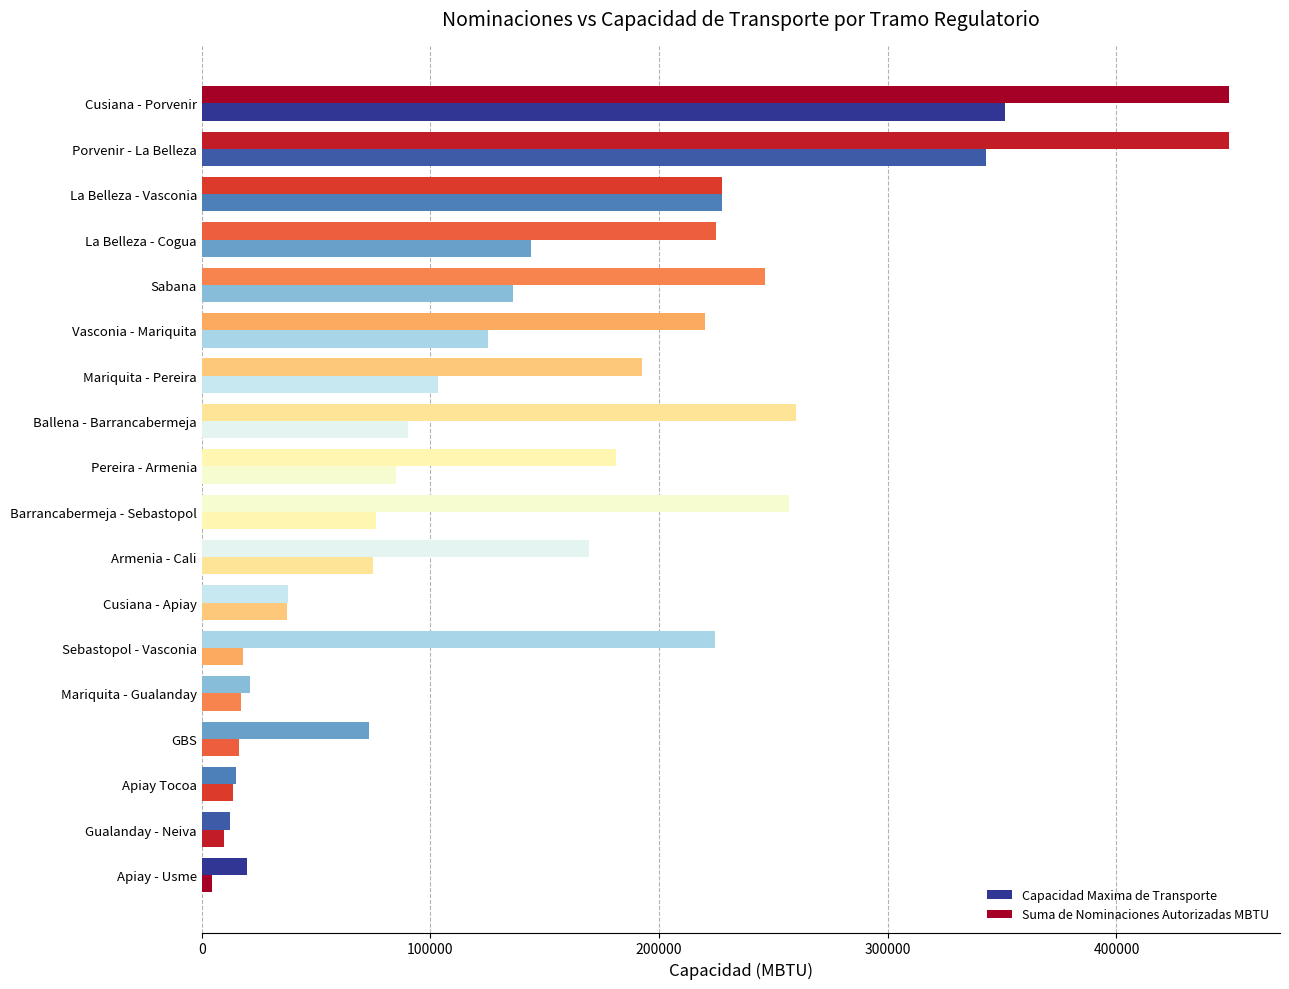

How many data points in Capacidad Maxima de Transporte are less than 219882?

9